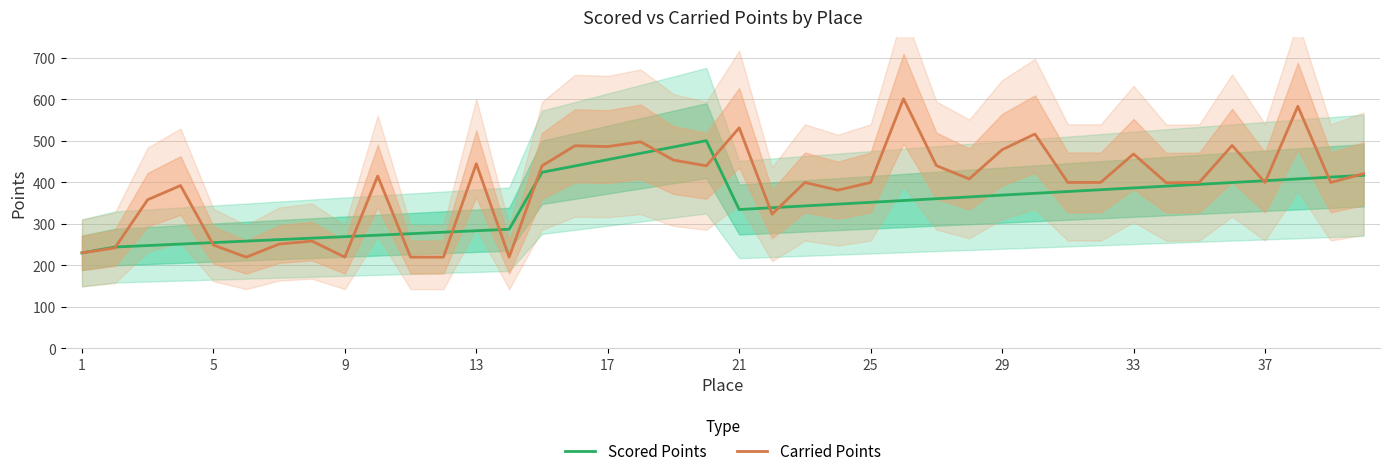

What value does the Carried Points series have at 34?

400.0